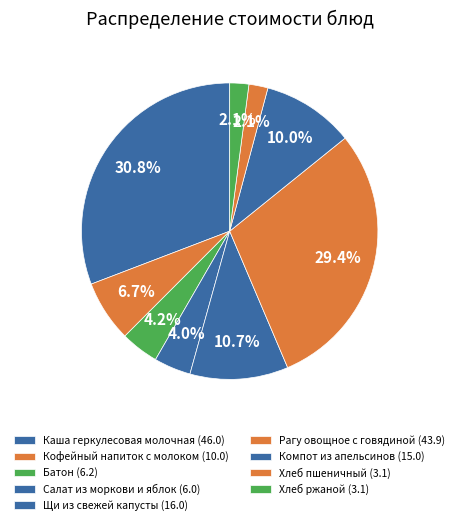

Do Салат из моркови и яблок and Хлеб ржаной together represent more than half of the pie?

No